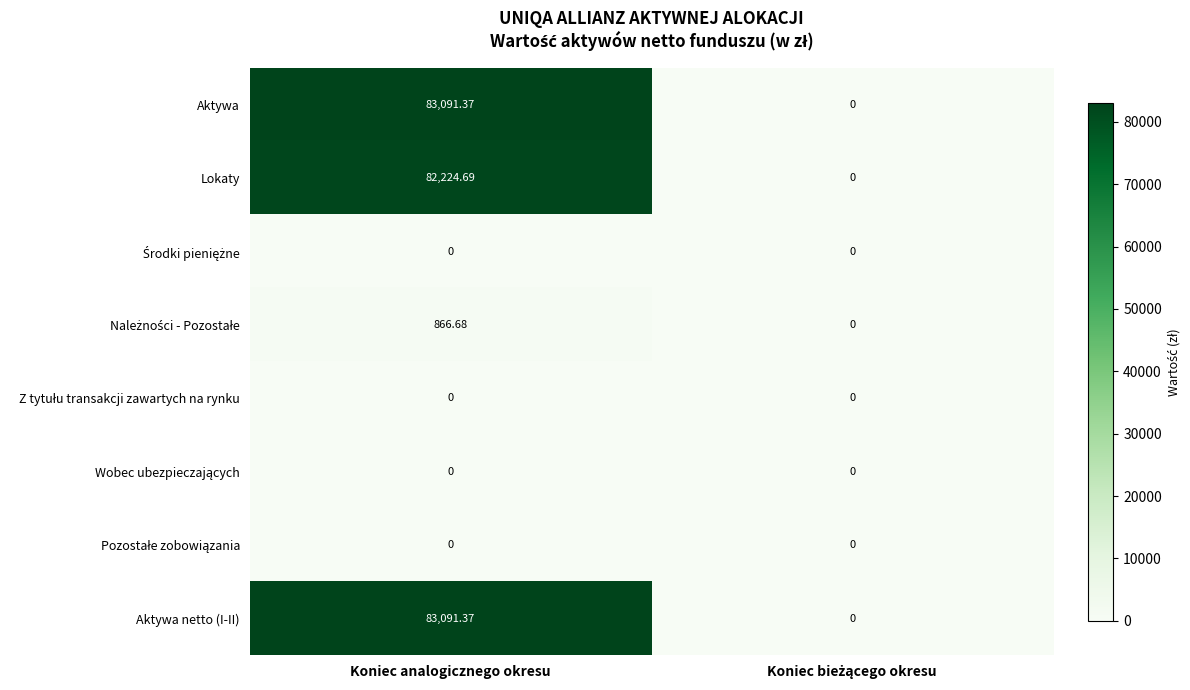

What is the greatest value displayed?

83091.4